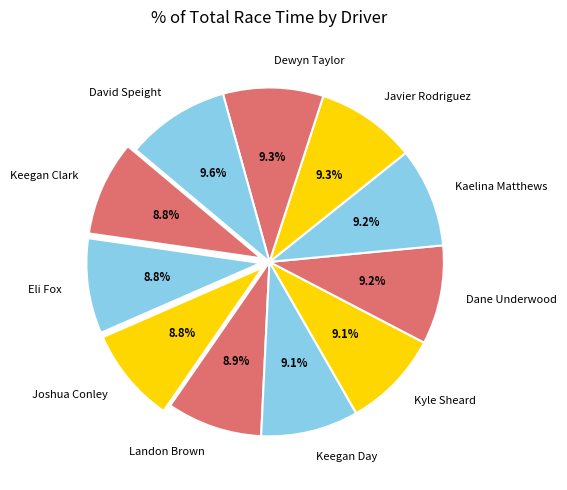

Is there a majority slice in this chart?

No